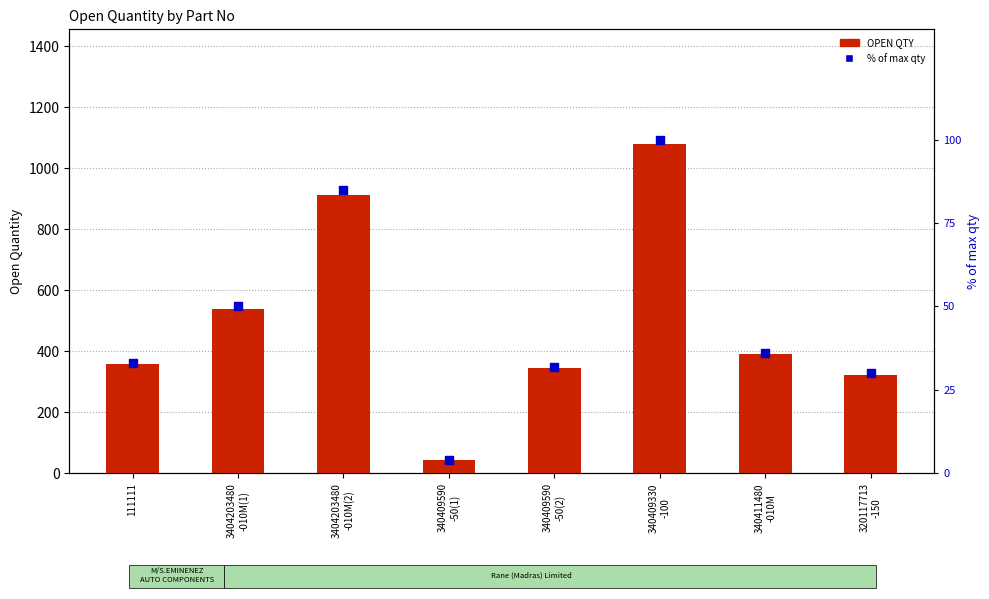

At which category is the sum across all series the highest?

340409330
-100